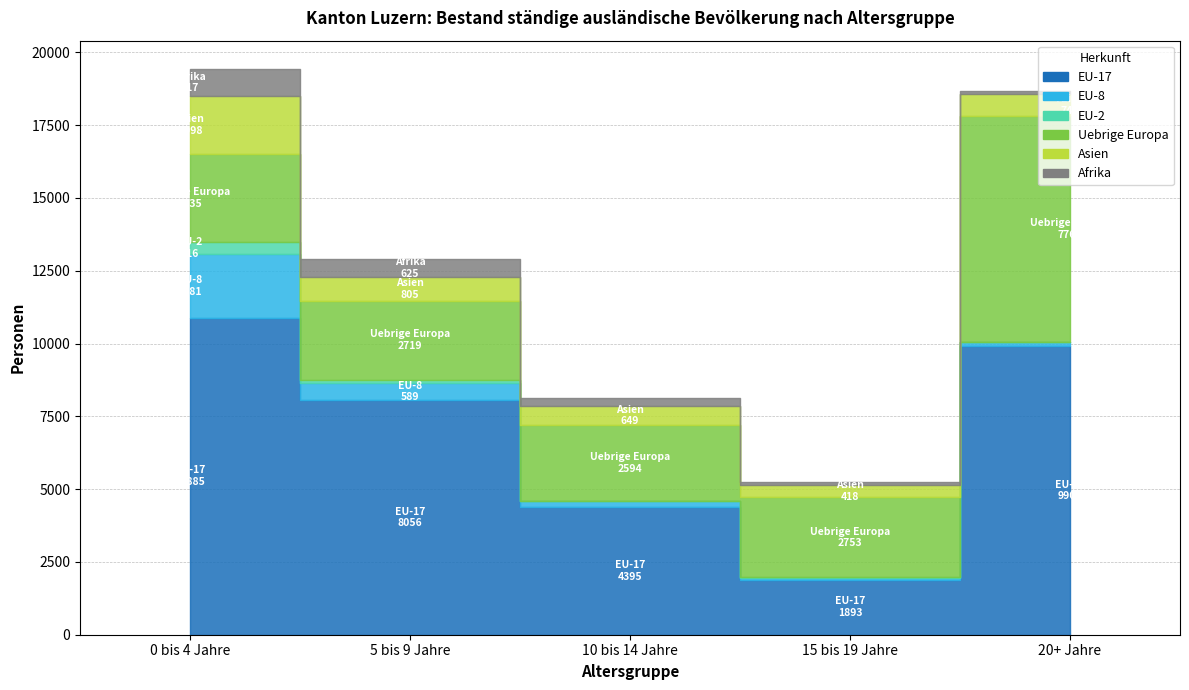

Is it true that EU-2 equals 29 at 10 bis 14 Jahre?

True